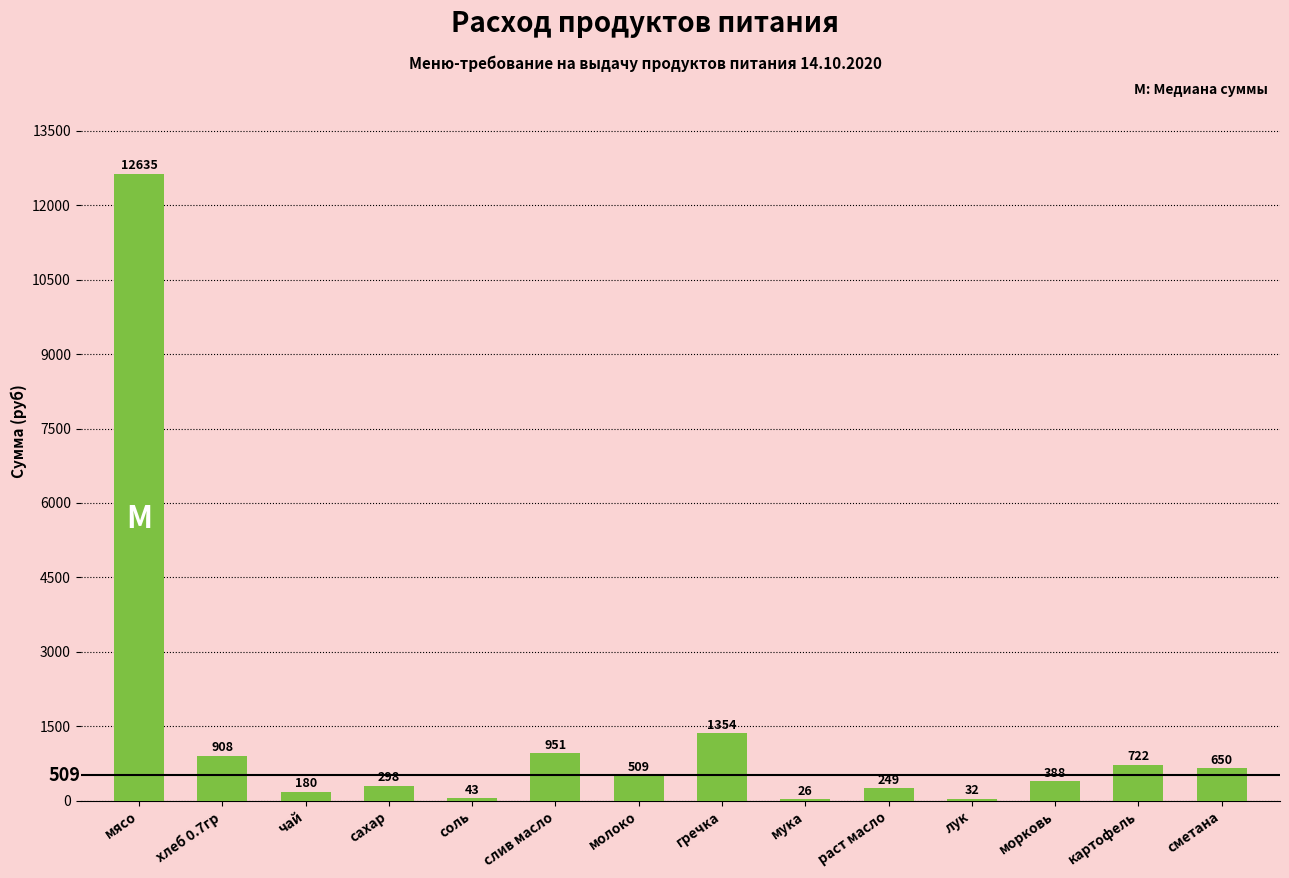

How many series are shown in this chart?

1